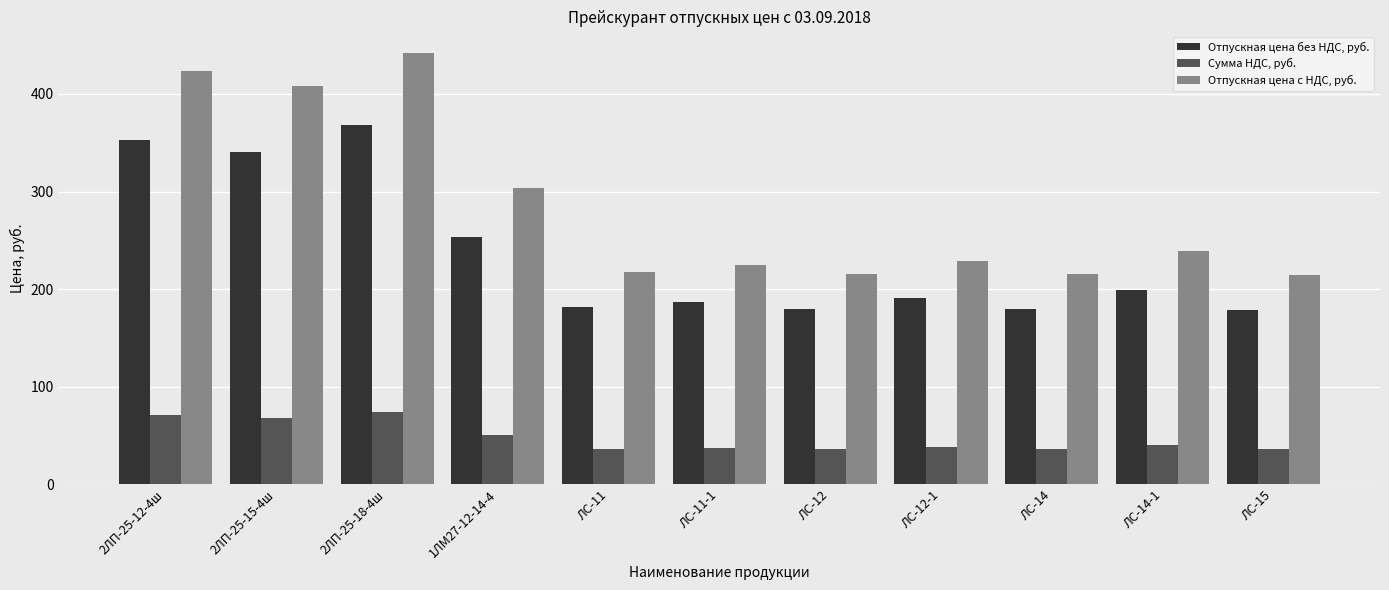

What is the spread (max minus min) of values at ЛС-14-1?

198.8